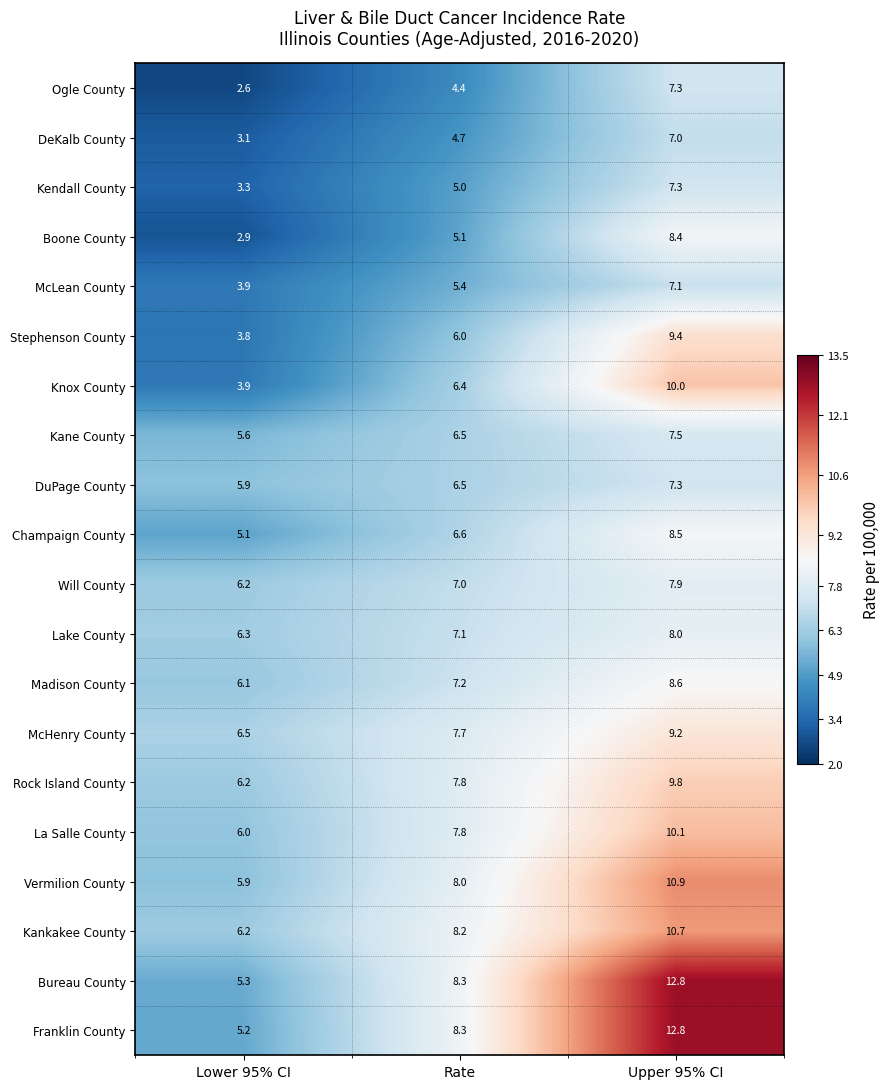

The value of Kane County at Lower 95% CI is 5.6. True or false?

True